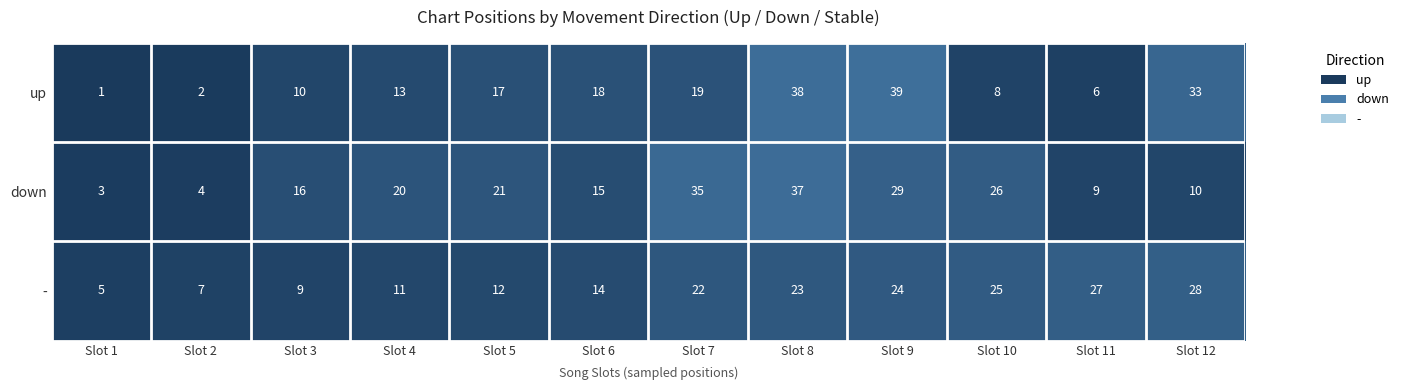

What is the difference between the highest and lowest values at Slot 10?

18